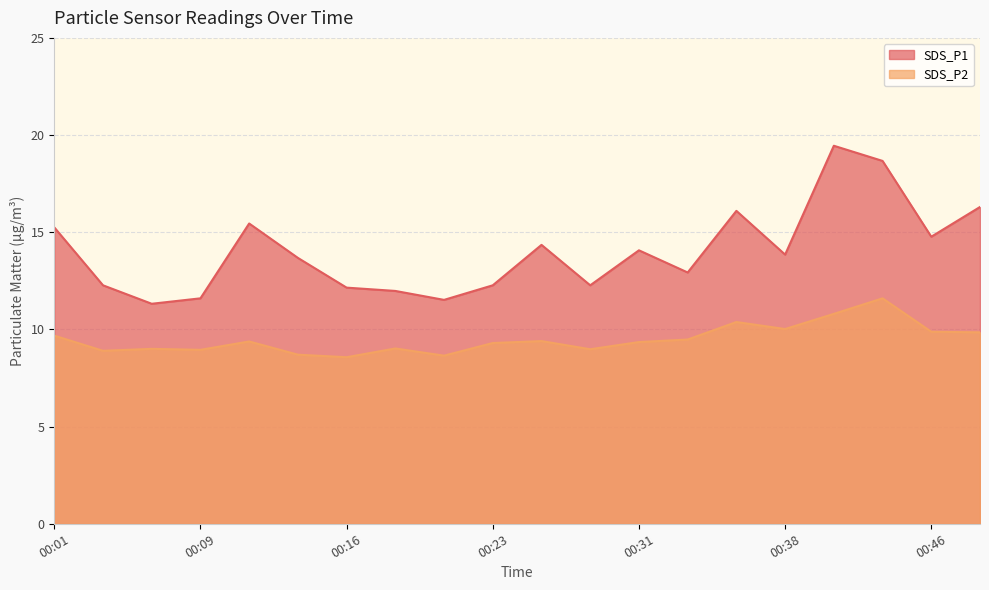

What is the value of the SDS_P2 point at the 1st from the left?

9.7